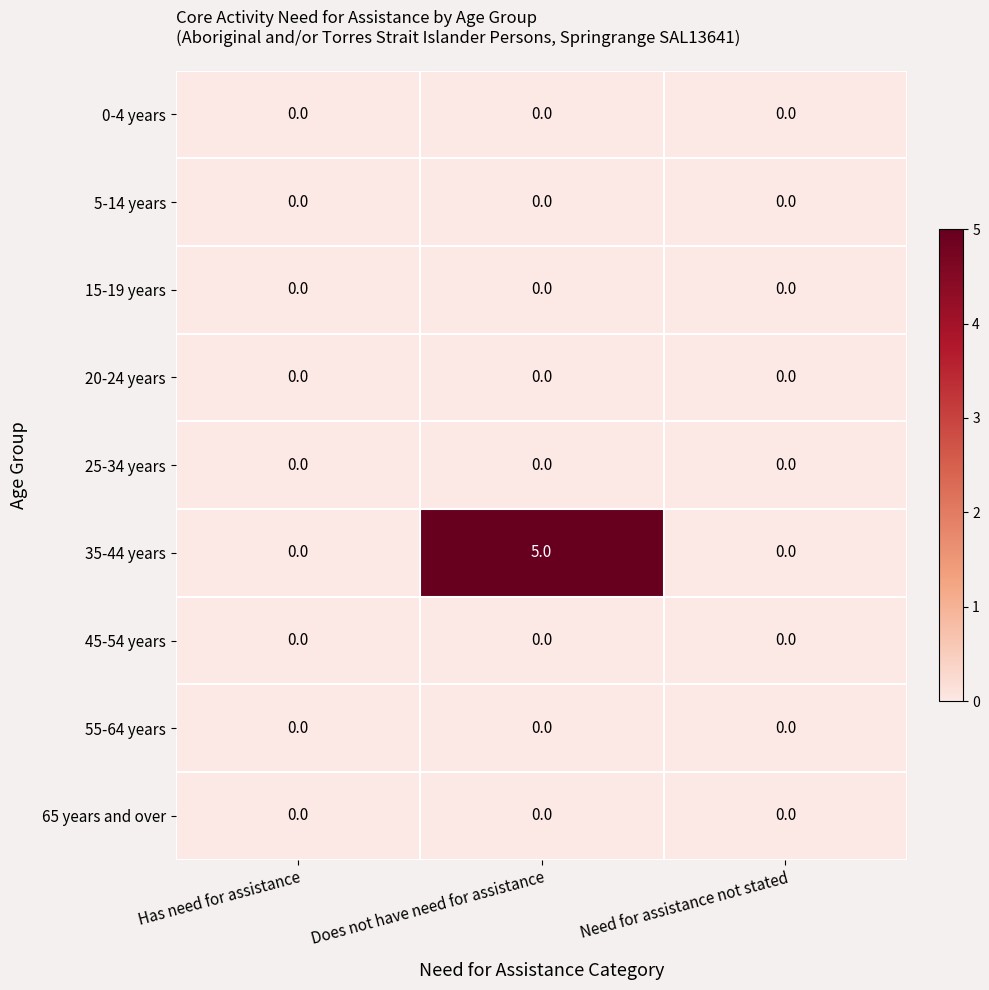

Reading left to right, what are all the values shown in this chart?

0-4 years: 0	0	0
5-14 years: 0	0	0
15-19 years: 0	0	0
20-24 years: 0	0	0
25-34 years: 0	0	0
35-44 years: 0	5	0
45-54 years: 0	0	0
55-64 years: 0	0	0
65 years and over: 0	0	0